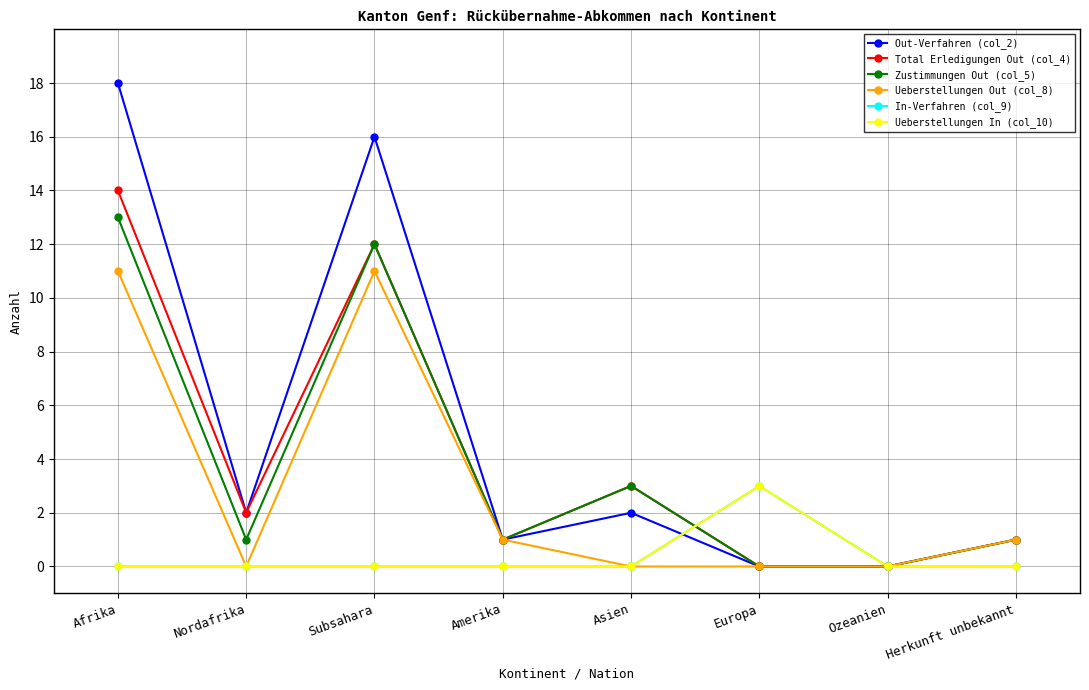

Rank the series at Ozeanien from lowest to highest value.

Out-Verfahren (col_2), Total Erledigungen Out (col_4), Zustimmungen Out (col_5), Ueberstellungen Out (col_8), In-Verfahren (col_9), Ueberstellungen In (col_10)